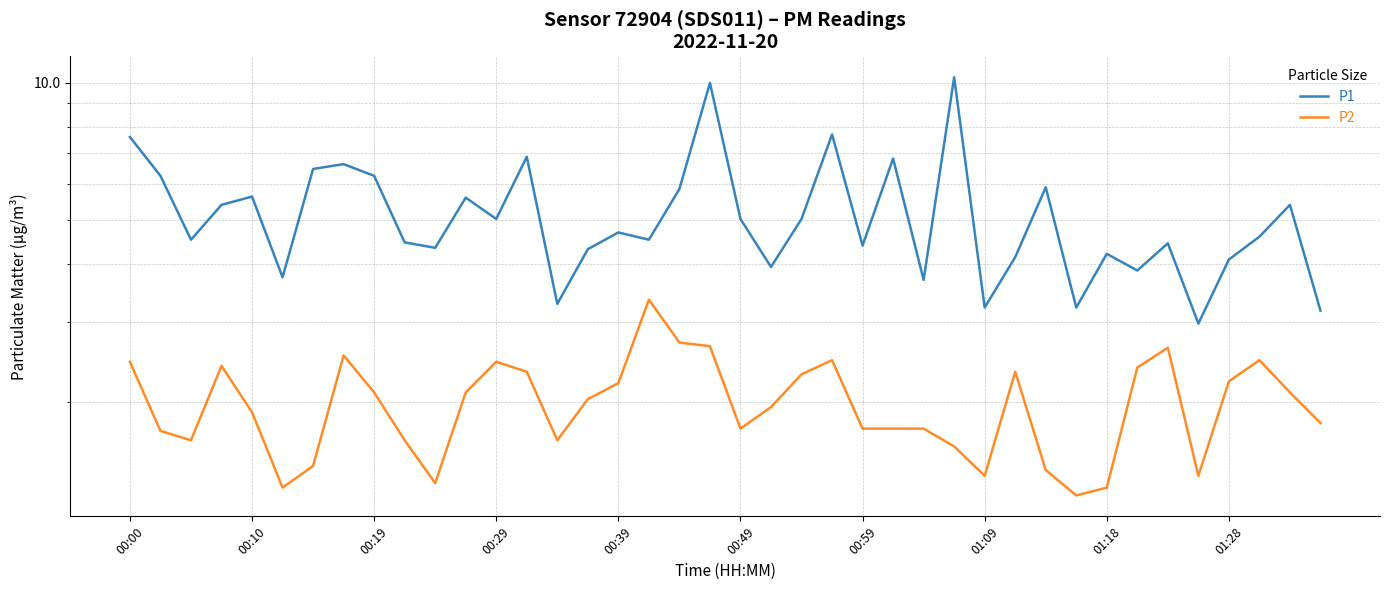

What is the difference between the P1 values at 30 and 13?

1.0